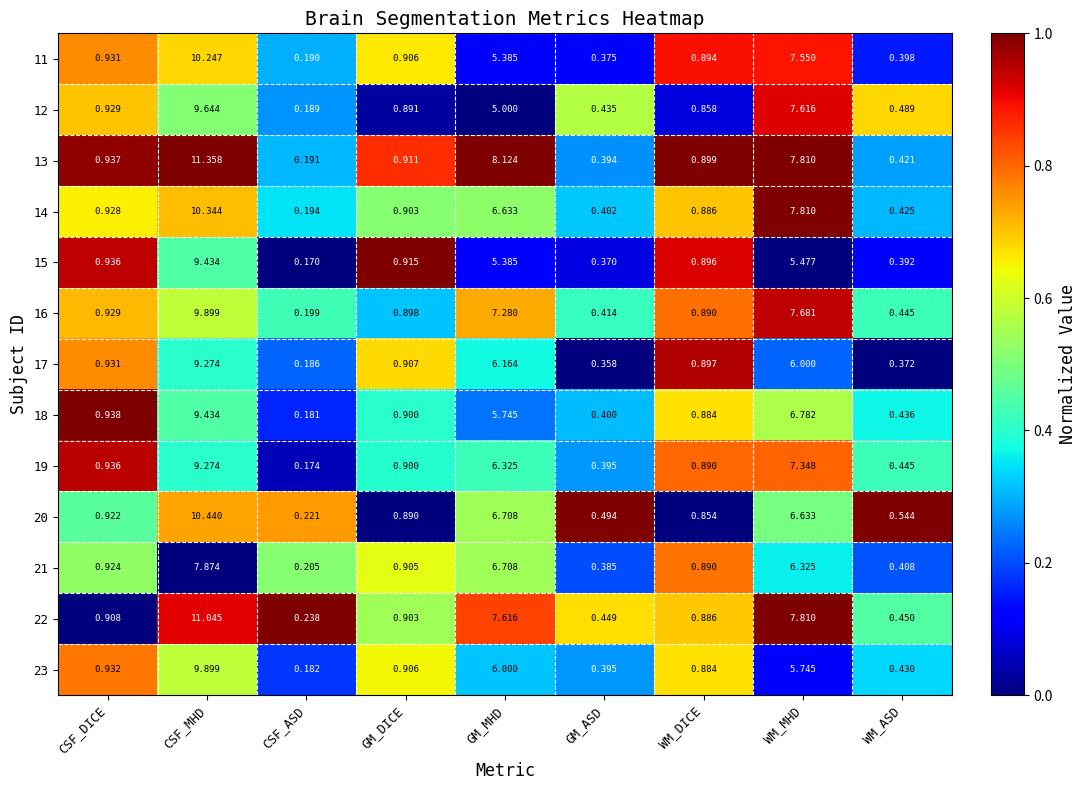

Count the number of categories in the chart.

9